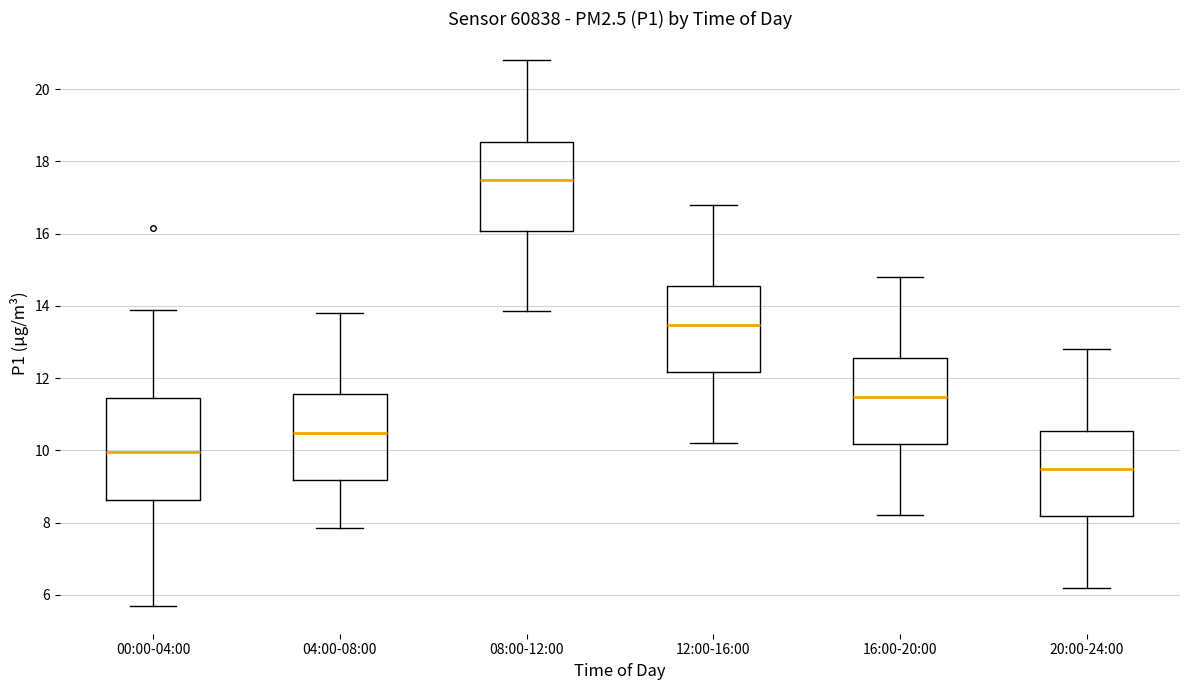

Reading left to right, transcribe this box plot: for each box, give where its median line is, the range the box spans, and where its two whiskers end, as read against the y-axis. The values are not printed on the chart, so give them approximately, as read against the axis.

00:00-04:00: median 10.0, box 8.6 to 11.4, whiskers 5.6 to 14.0
04:00-08:00: median 10.4, box 9.2 to 11.6, whiskers 7.8 to 13.8
08:00-12:00: median 17.4, box 16.0 to 18.6, whiskers 13.8 to 20.8
12:00-16:00: median 13.4, box 12.2 to 14.6, whiskers 10.2 to 16.8
16:00-20:00: median 11.4, box 10.2 to 12.6, whiskers 8.2 to 14.8
20:00-24:00: median 9.4, box 8.2 to 10.6, whiskers 6.2 to 12.8